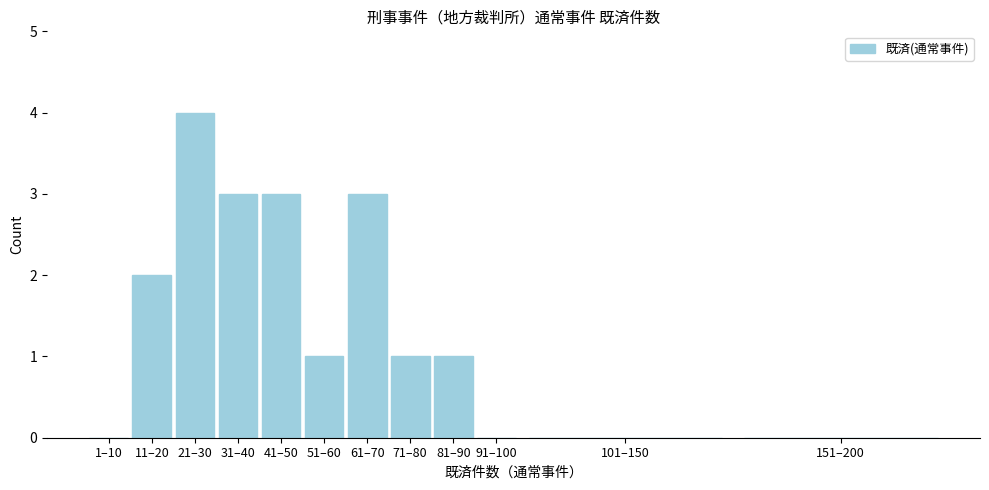

Reading left to right, transcribe all the data shown in this chart.

1–10=0	11–20=2	21–30=4	31–40=3	41–50=3	51–60=1	61–70=3	71–80=1	81–90=1	91–100=0	101–150=0	151–200=0